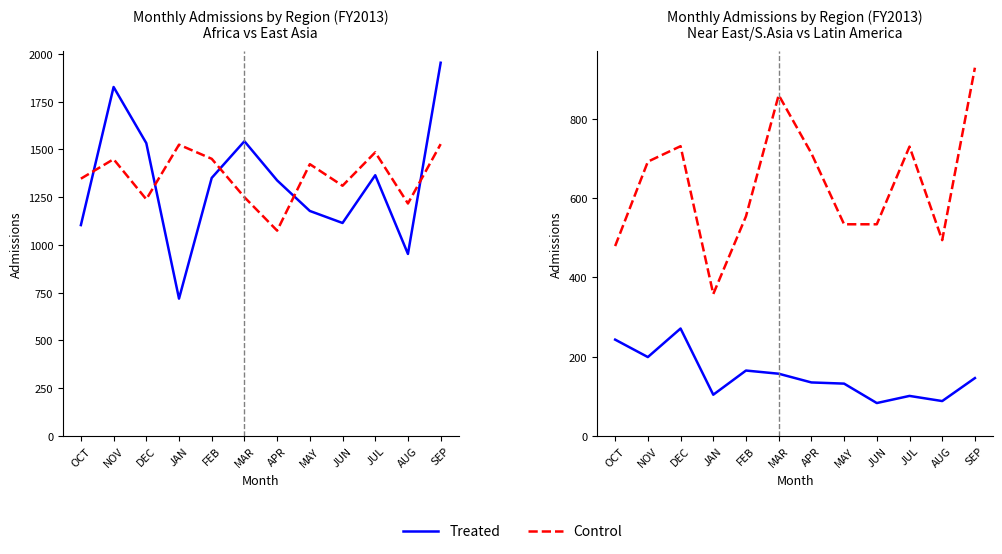

Which series has the largest range (max minus min)?

Africa (Treated)